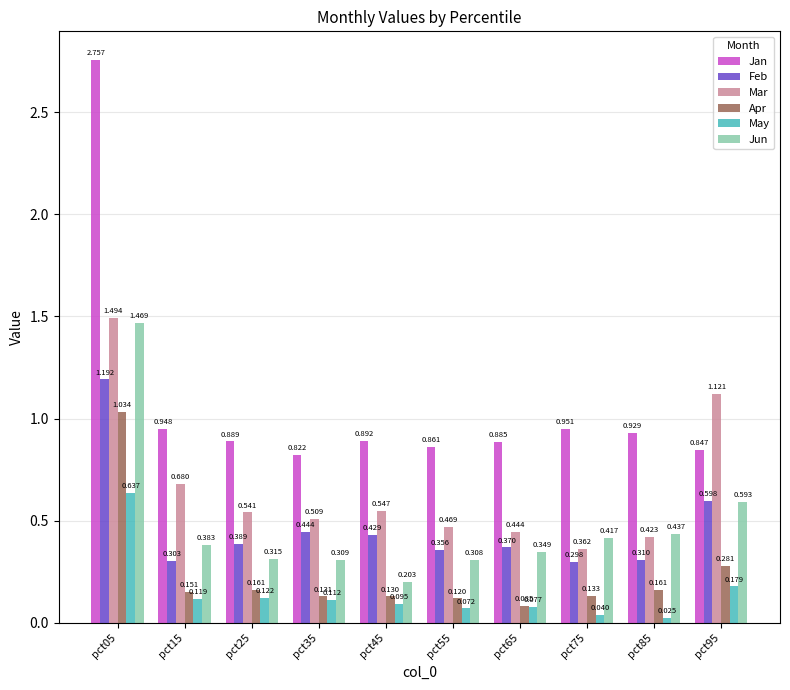

At pct75, list the series in order from smallest to largest.

May, Apr, Feb, Mar, Jun, Jan